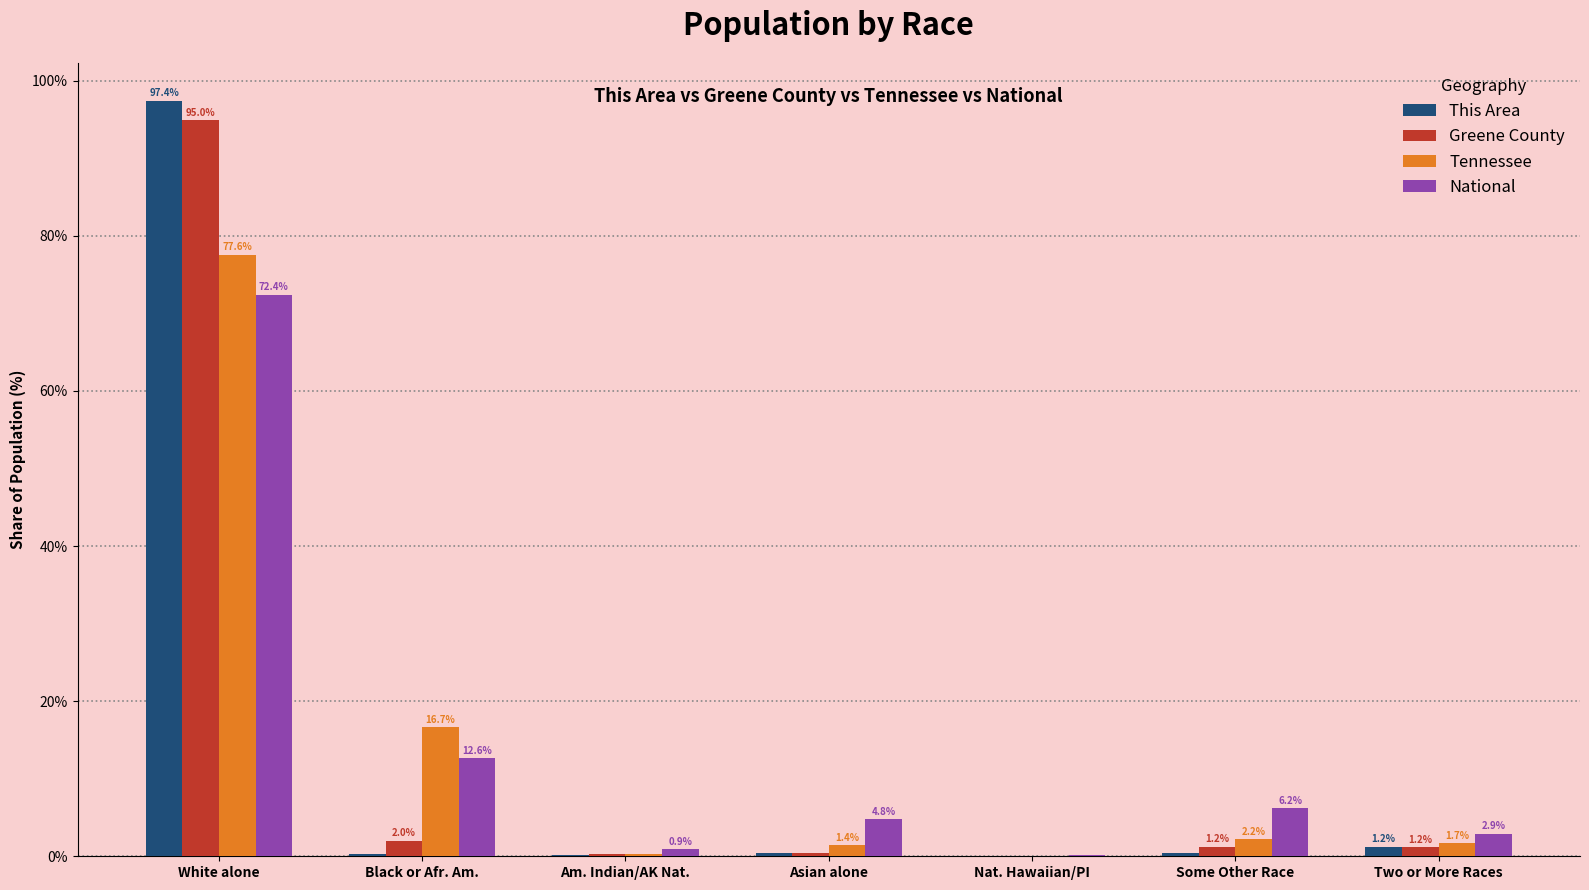

Which category has the highest value across all series?

White alone